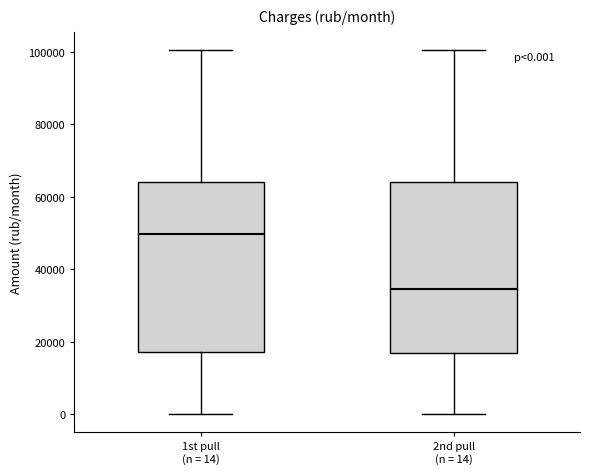

Which box's median line is the lowest?

2nd pull (n = 14)